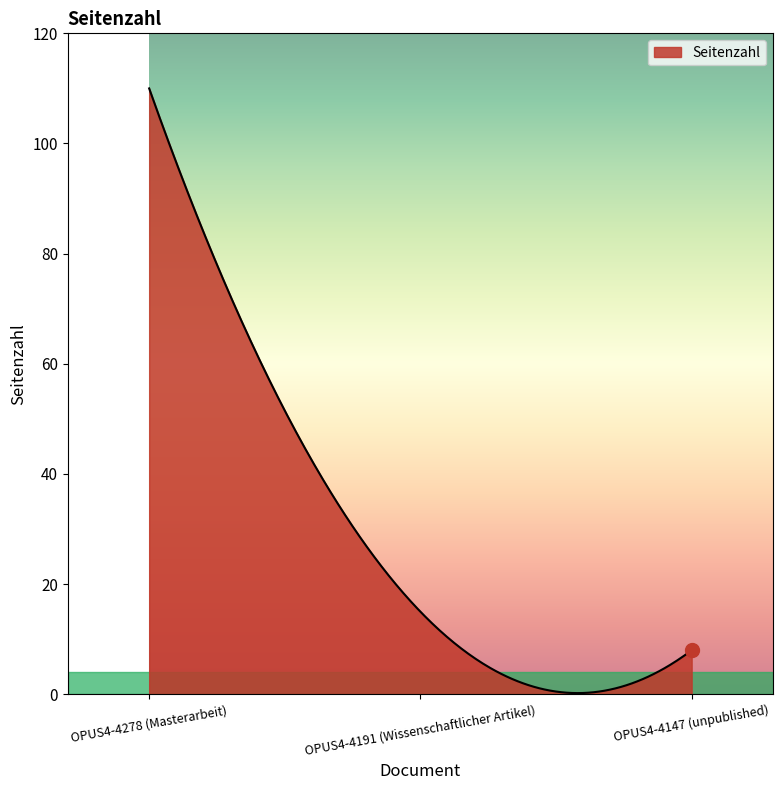

What is the difference between the maximum and minimum values?

109.8